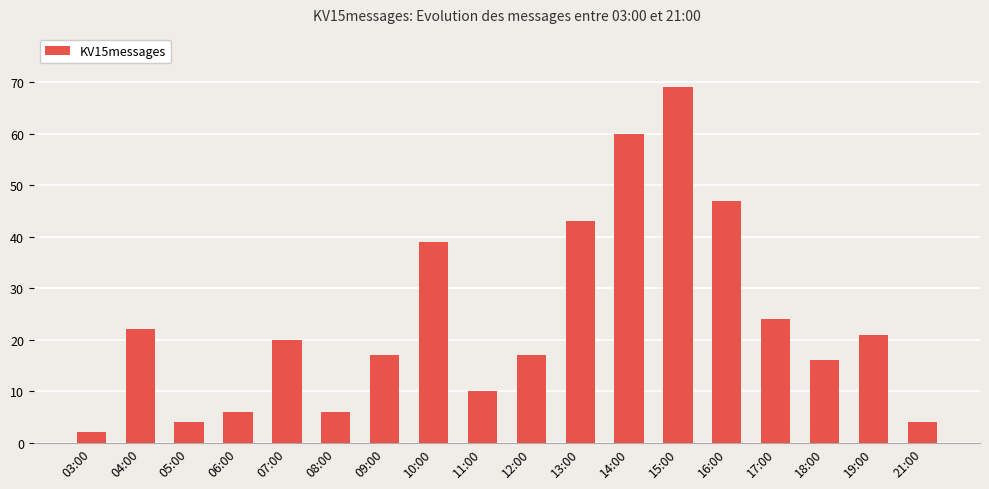

What is the average value?

24